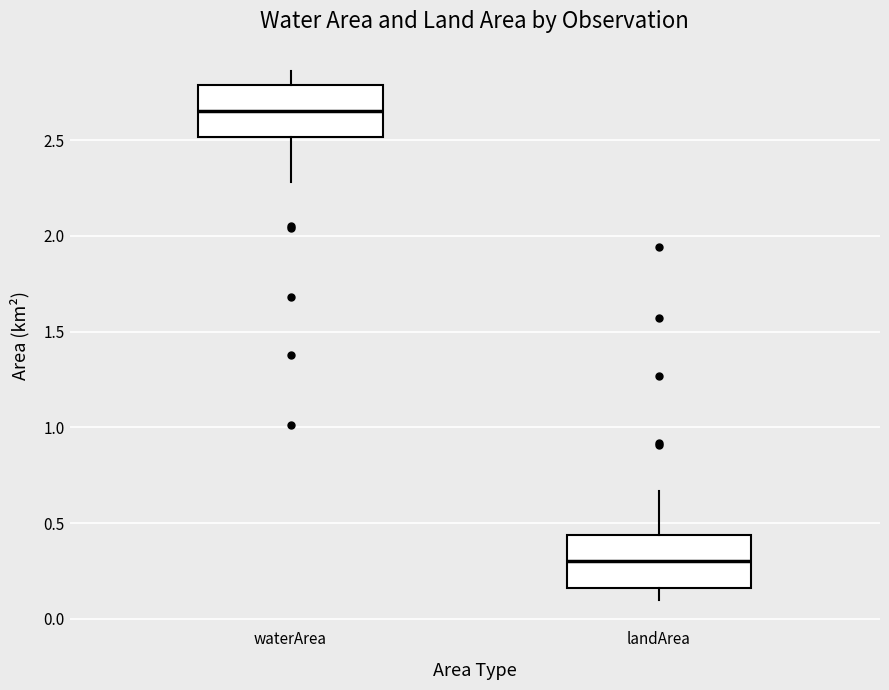

Which box has the highest median line?

waterArea